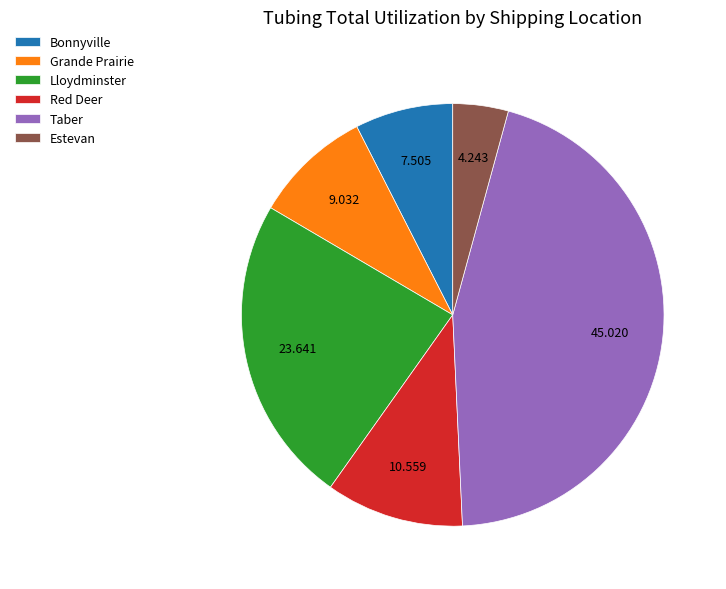

Does any single category account for the majority?

No